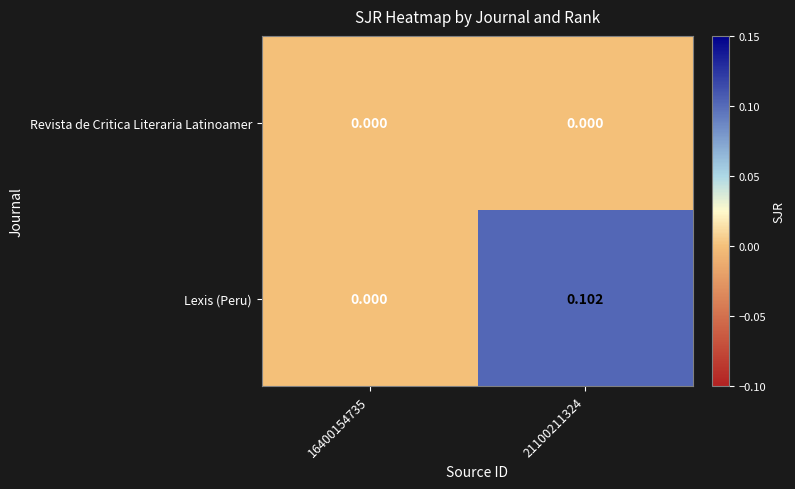

Rank the series by their maximum value, from lowest to highest.

Revista de Critica Literaria Latinoamer, Lexis (Peru)